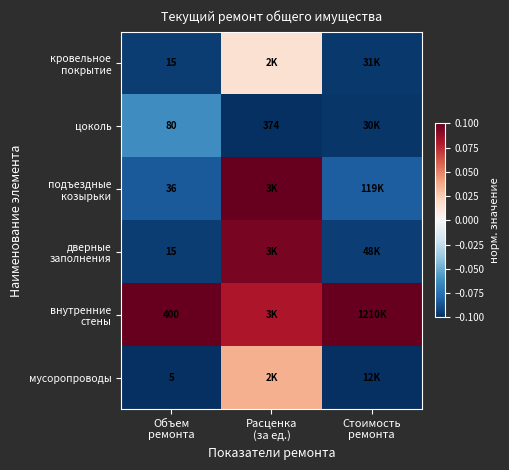

What is the maximum value shown in the chart?

0.1